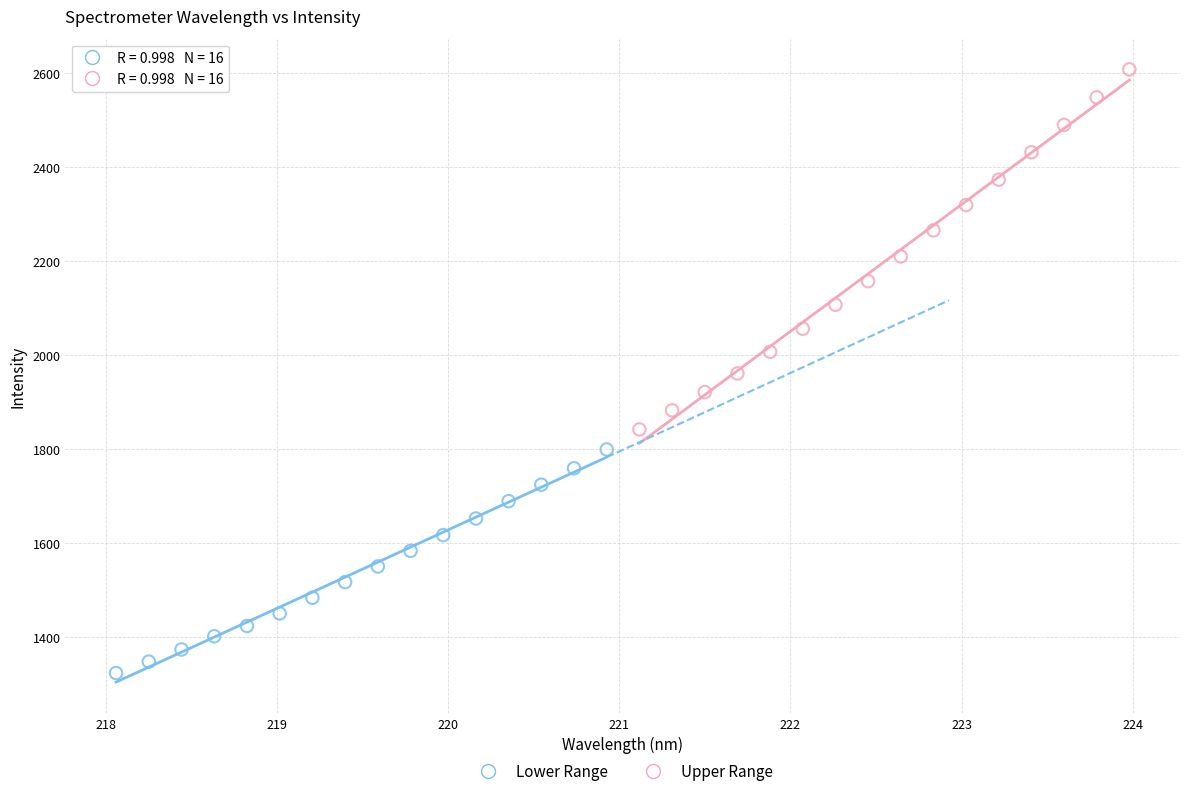

Which series reaches the maximum Y coordinate?

Upper Range